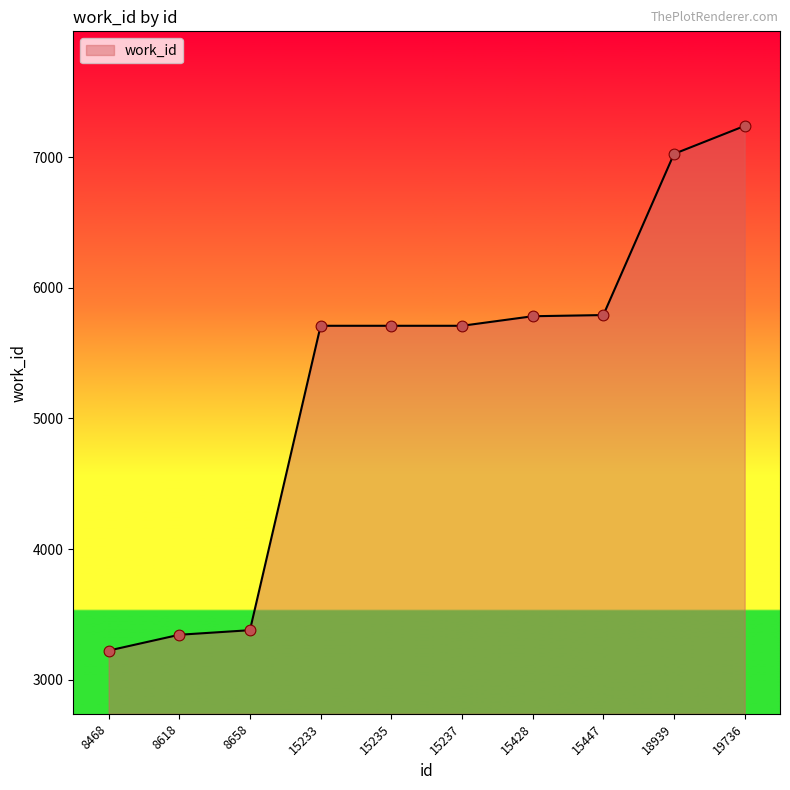

What is the ratio of the value at 8468 to the value at 19736?

0.4